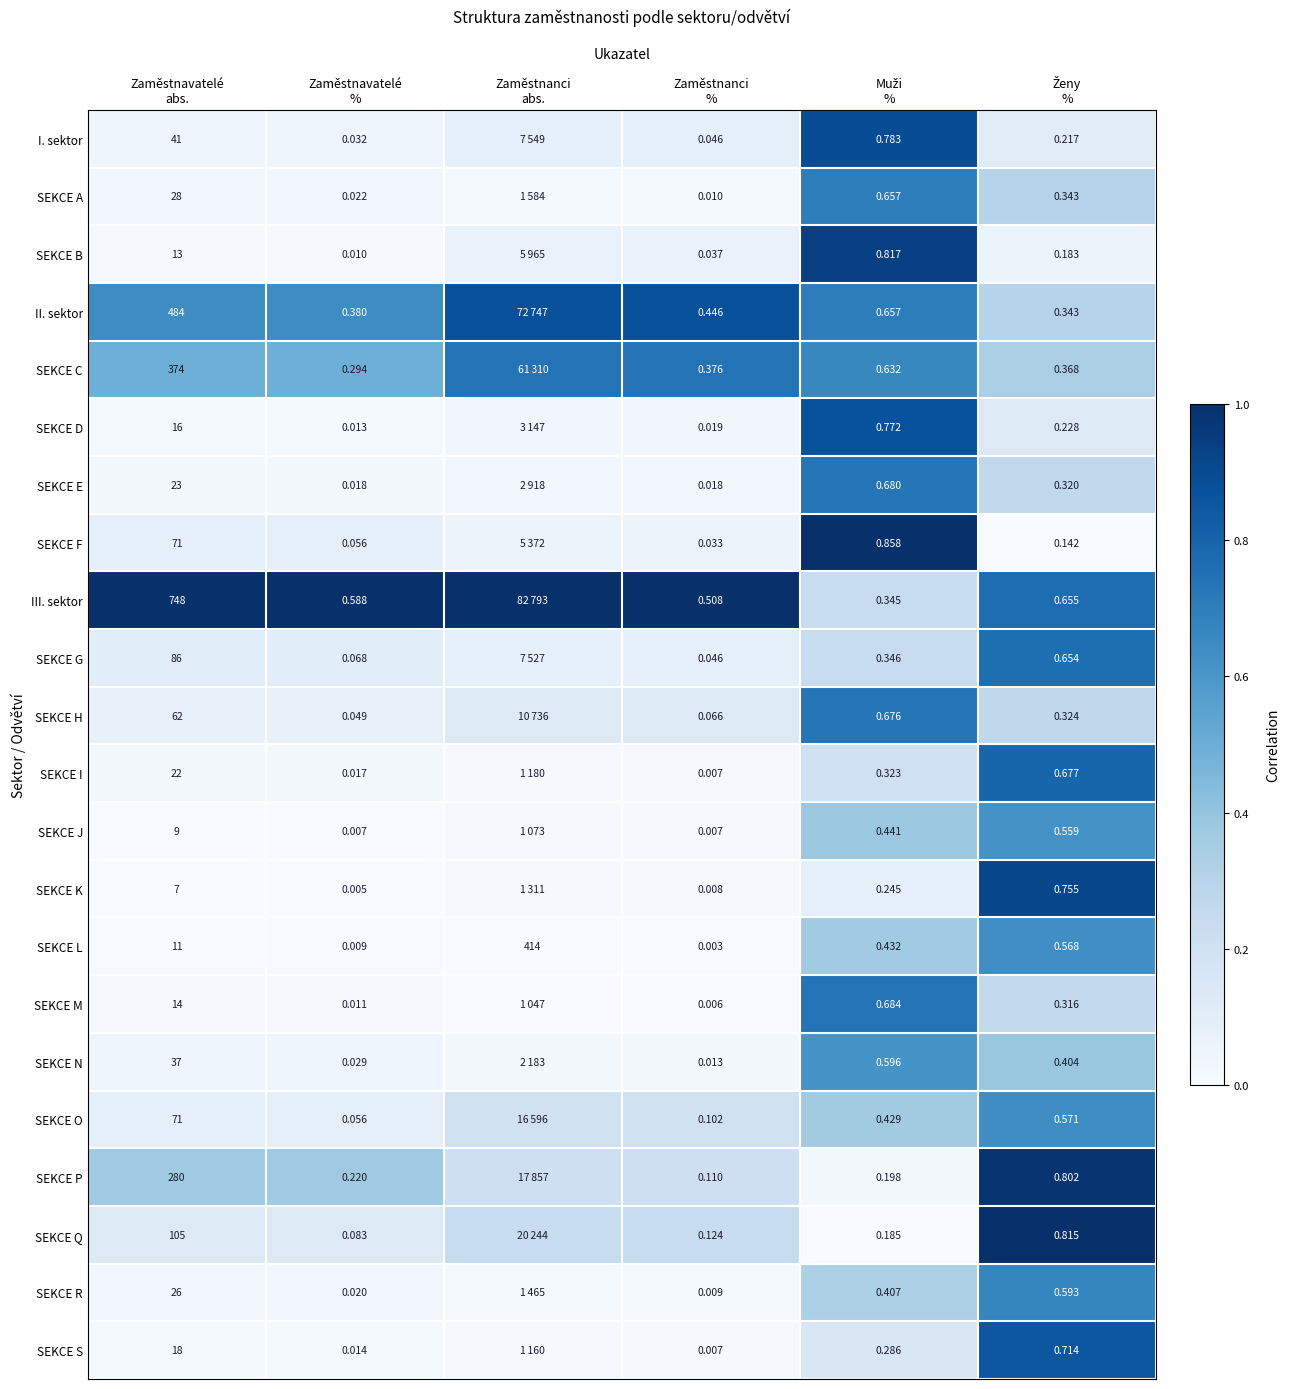

Which series changed the most between Zaměstnavatelé
abs. and Zaměstnanci
%?

III. sektor